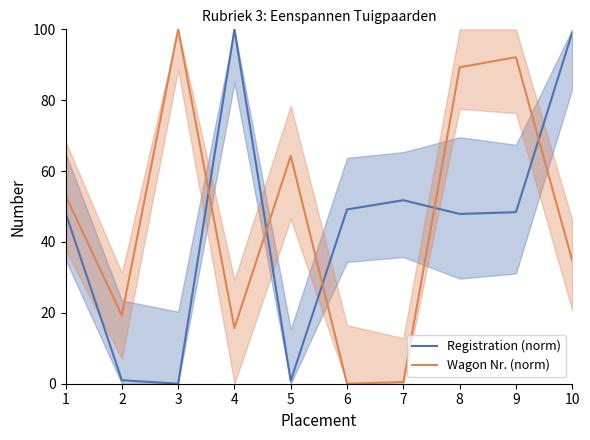

Which label corresponds to the smallest value in the chart?

3